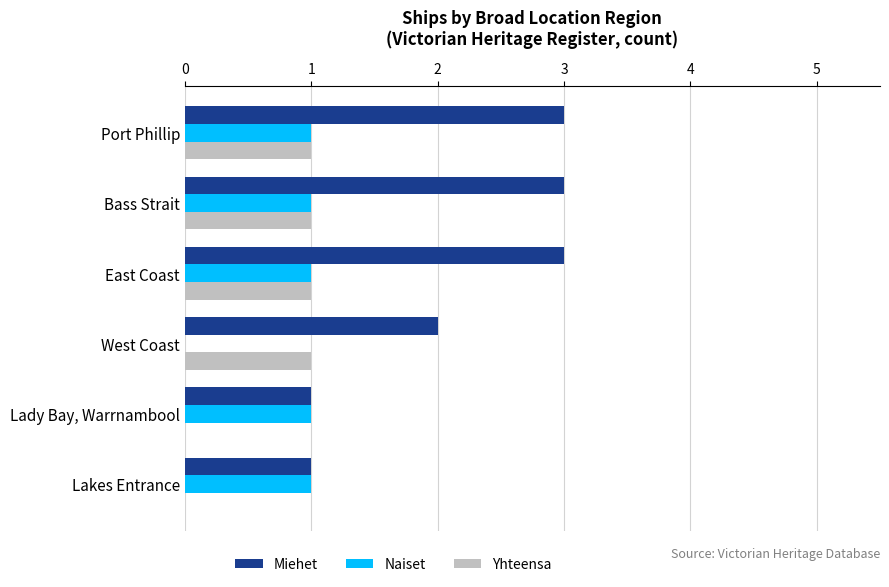

Which series has the largest total across all categories?

Miehet